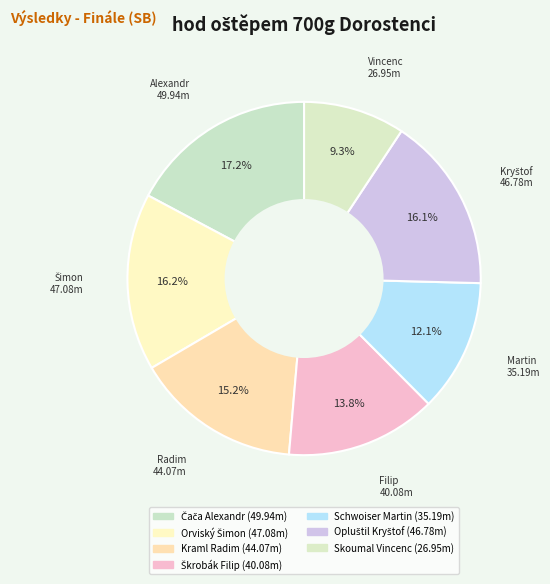

How many segments does this pie chart have?

7